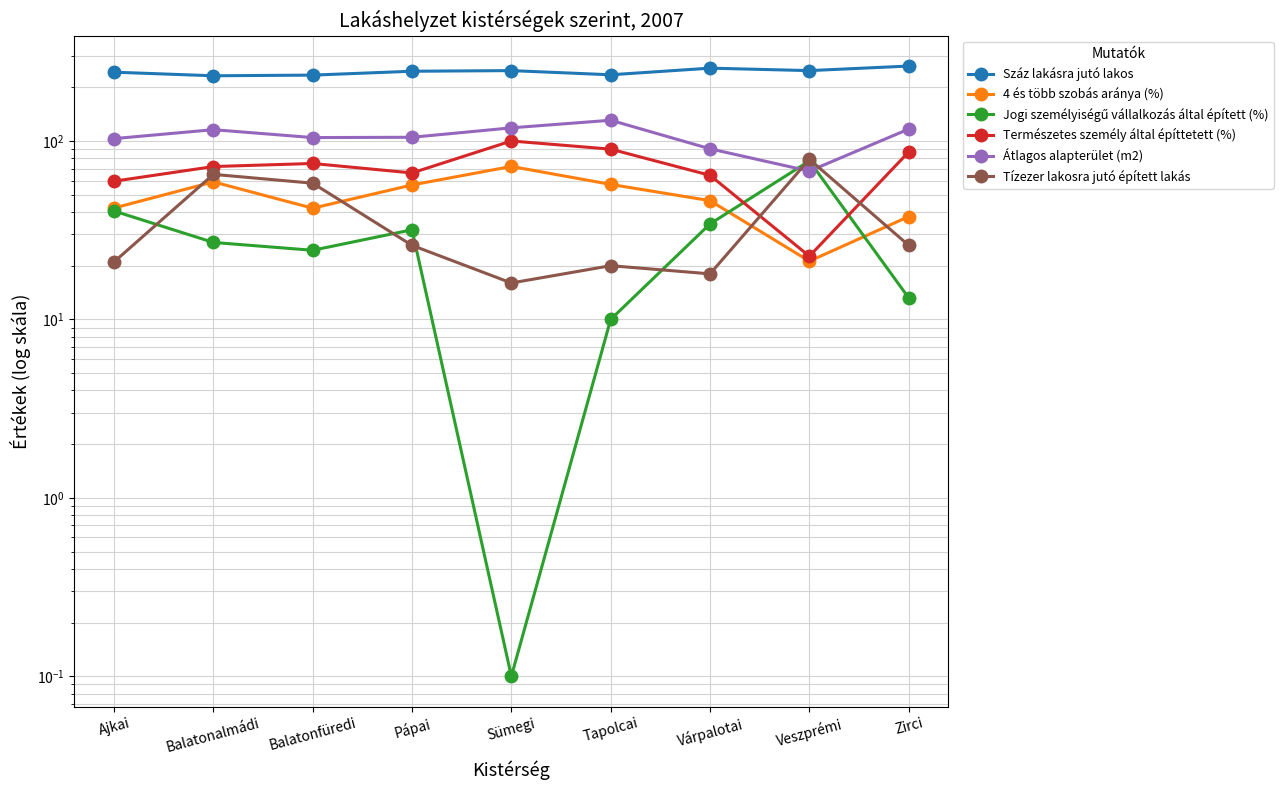

List the series in order of their peak value, highest first.

Száz lakásra jutó lakos, Átlagos alapterület (m2), Természetes személy által építtetett (%), Tízezer lakosra jutó épített lakás, Jogi személyiségű vállalkozás által épített (%), 4 és több szobás aránya (%)